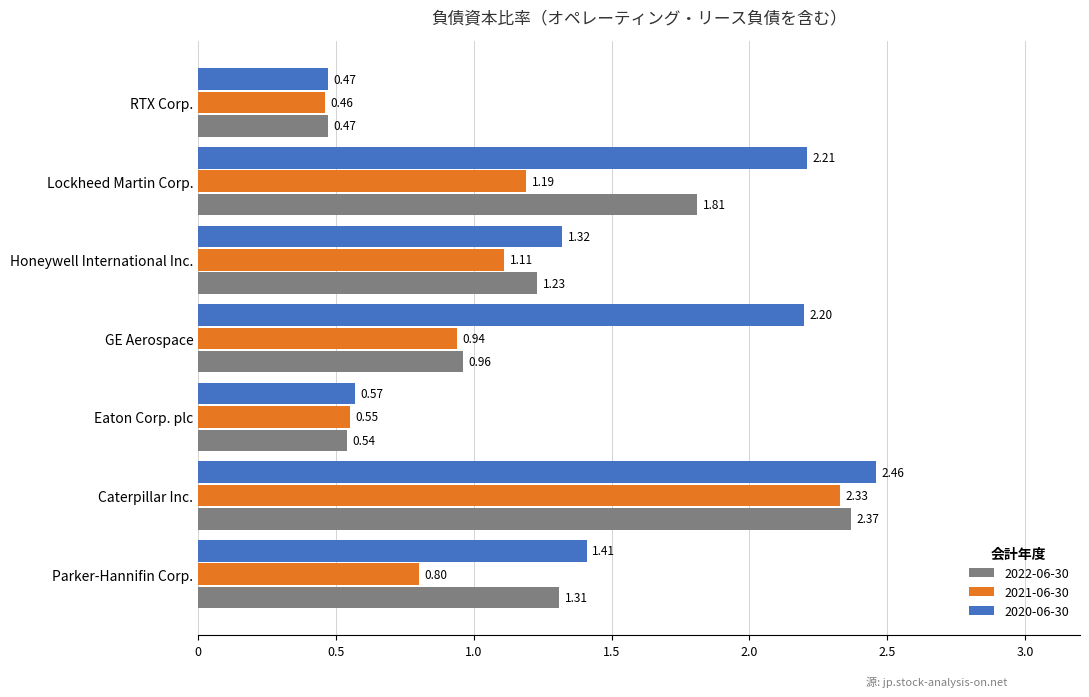

At which category does the chart reach its peak across all series?

Caterpillar Inc.